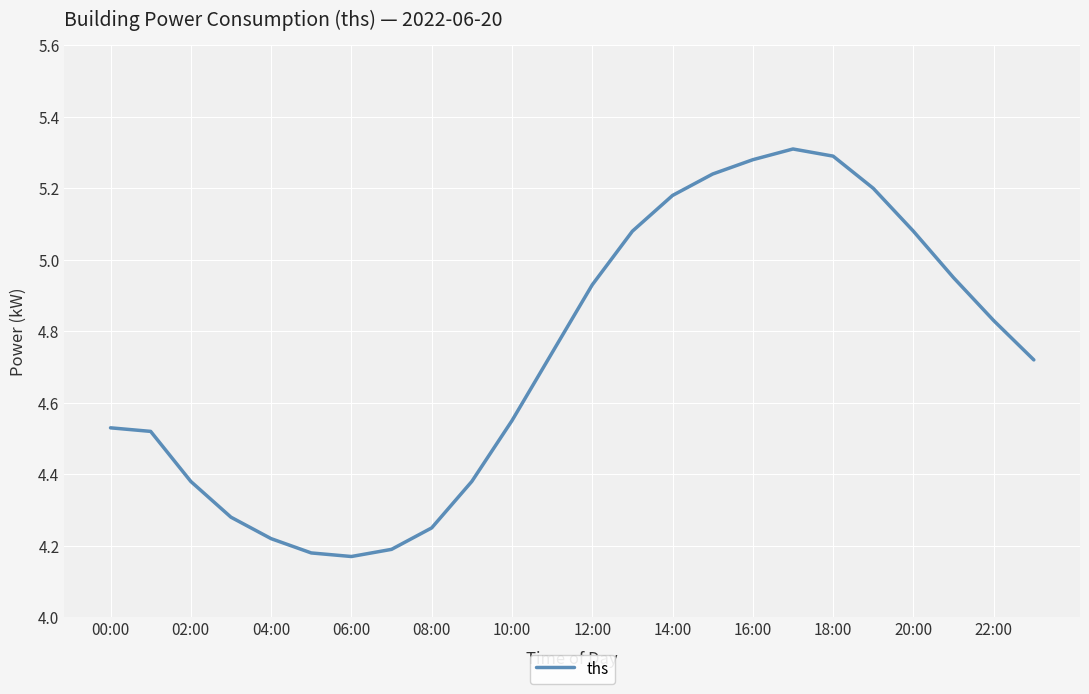

Is this an area chart (filled region under the line)?

No